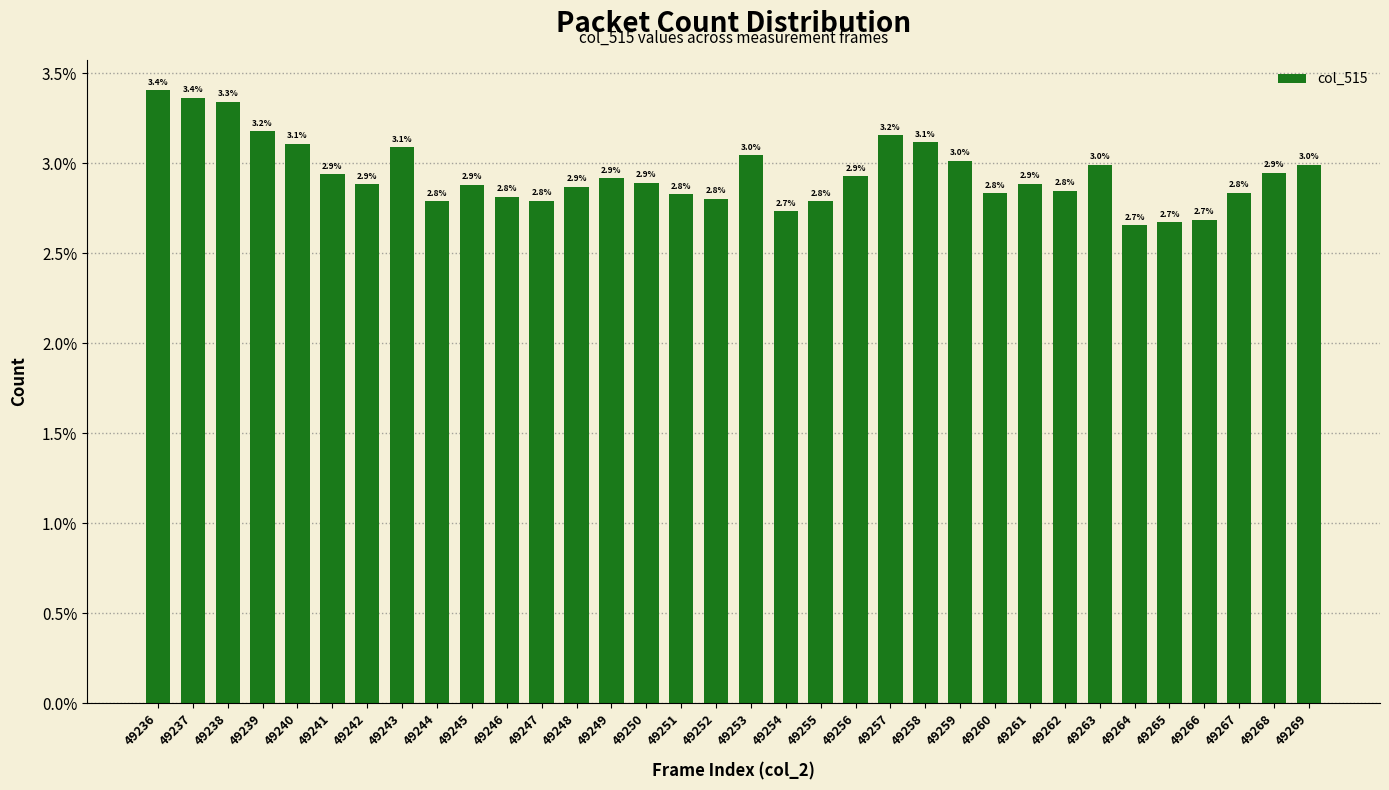

Reading right to left, extract all data points from this chart.

3.0	2.9	2.8	2.7	2.7	2.7	3.0	2.8	2.9	2.8	3.0	3.1	3.2	2.9	2.8	2.7	3.0	2.8	2.8	2.9	2.9	2.9	2.8	2.8	2.9	2.8	3.1	2.9	2.9	3.1	3.2	3.3	3.4	3.4